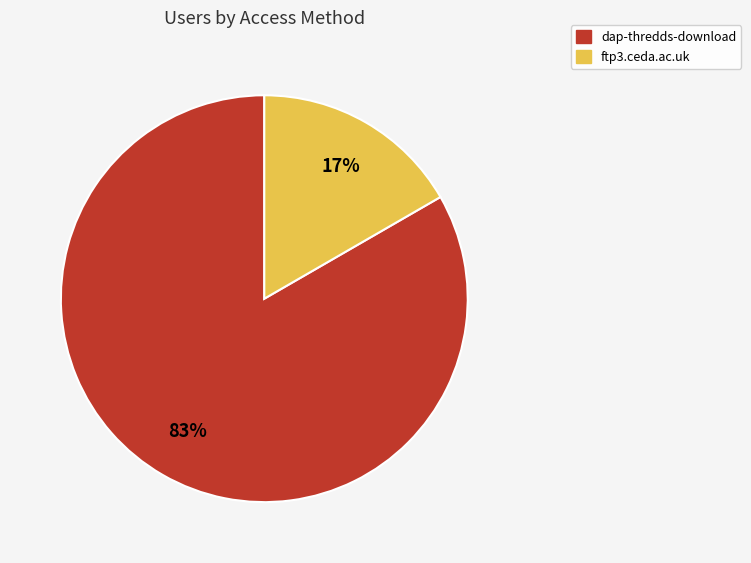

Which category has the biggest portion of the pie?

dap-thredds-download